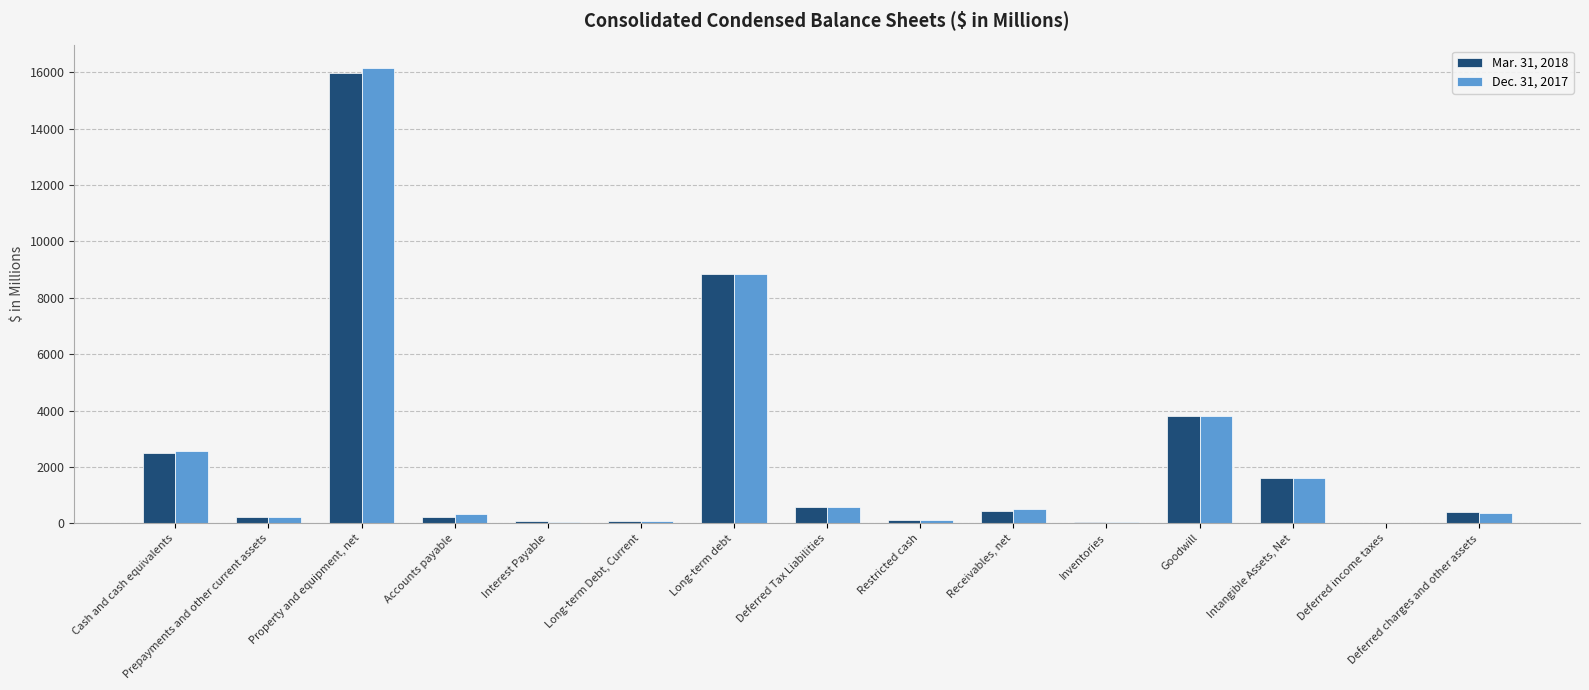

True or false: Mar. 31, 2018 has a value of 15975 at Property and equipment, net.

True